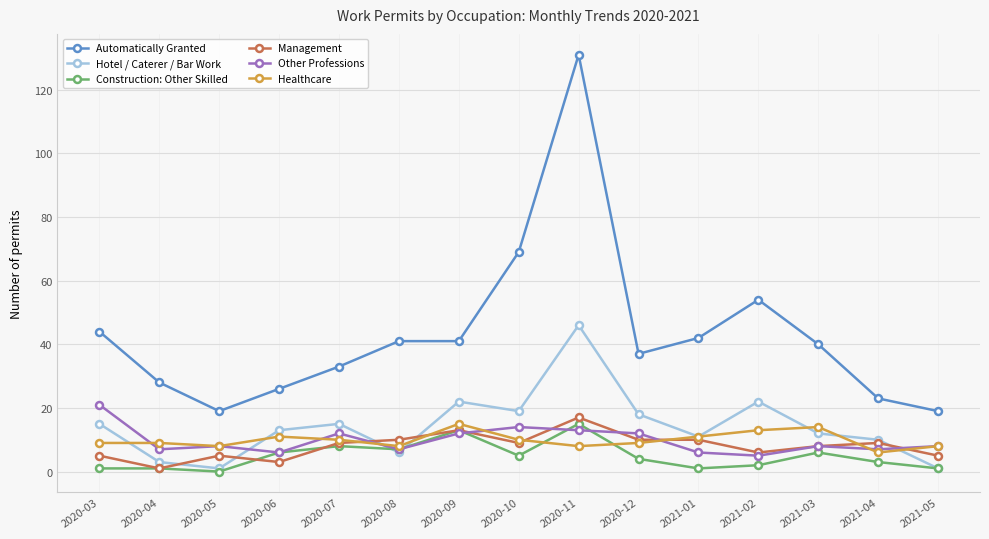

Read the Automatically Granted value at 2021-01, to the nearest 50.

50